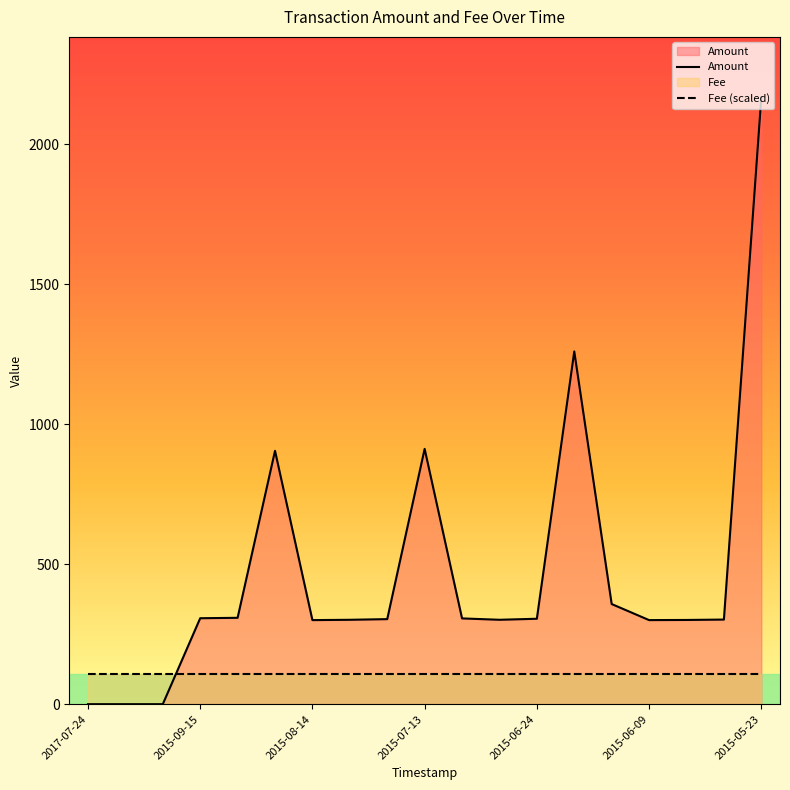

What is the greatest value displayed?

2167.0